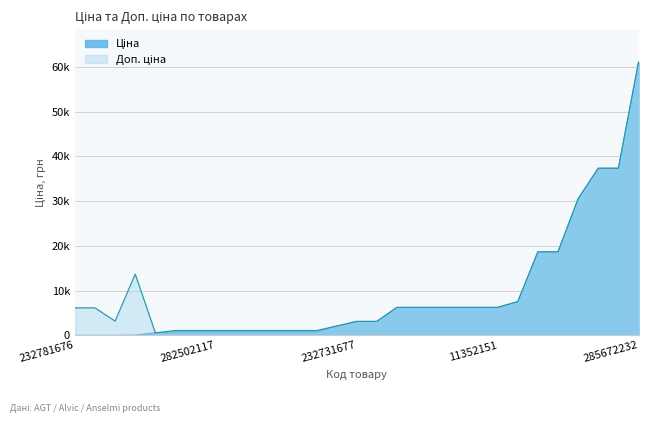

Does the chart display data point markers on the line(s)?

No